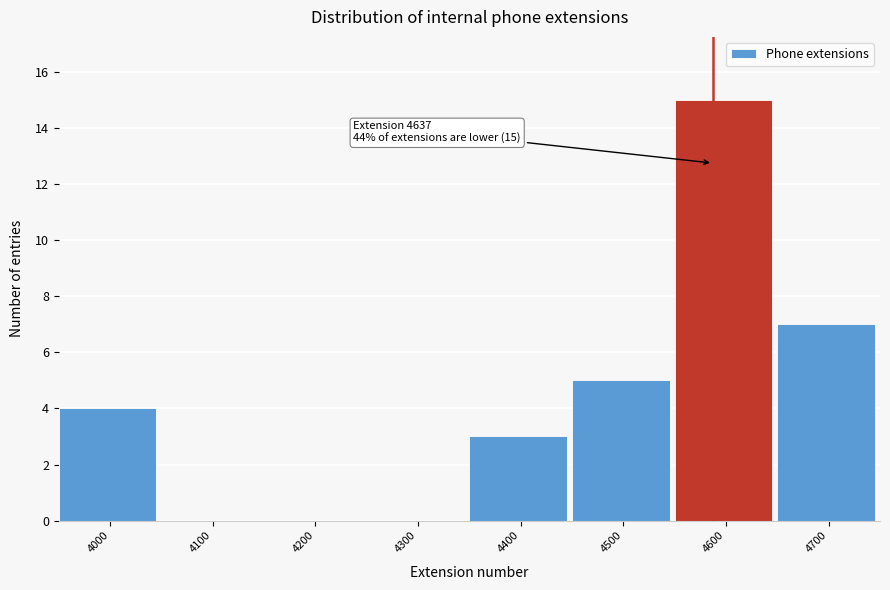

Reading left to right, what are all the values shown in this chart?

4000=4	4100=0	4200=0	4300=0	4400=3	4500=5	4600=15	4700=7